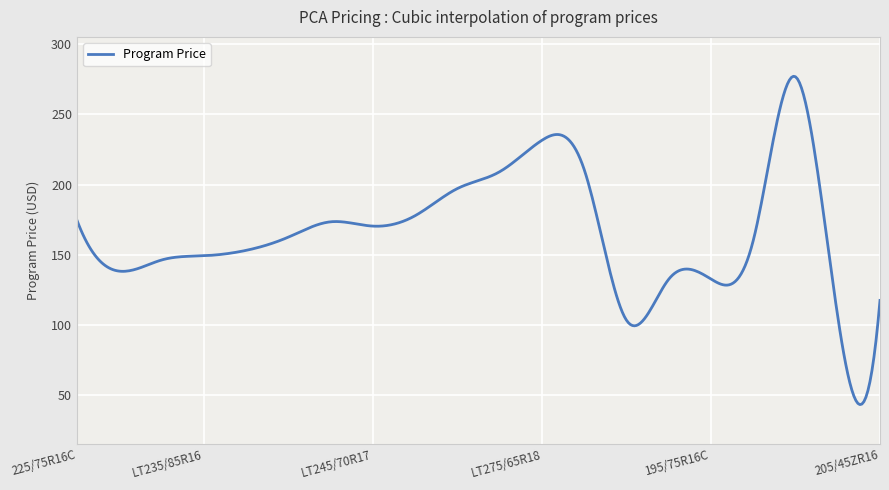

Does the chart have visible grid lines?

Yes